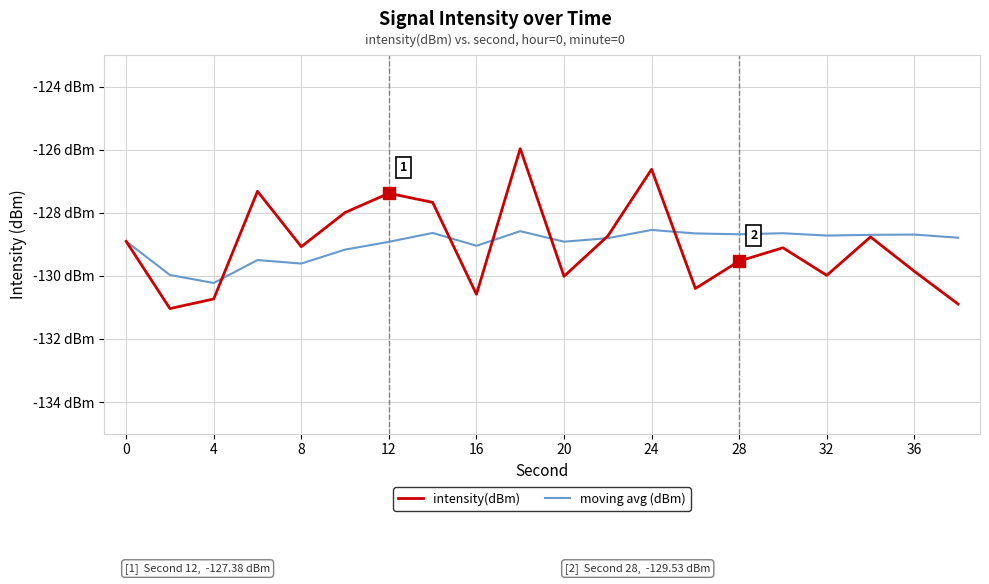

Does the chart display data point markers on the line(s)?

No